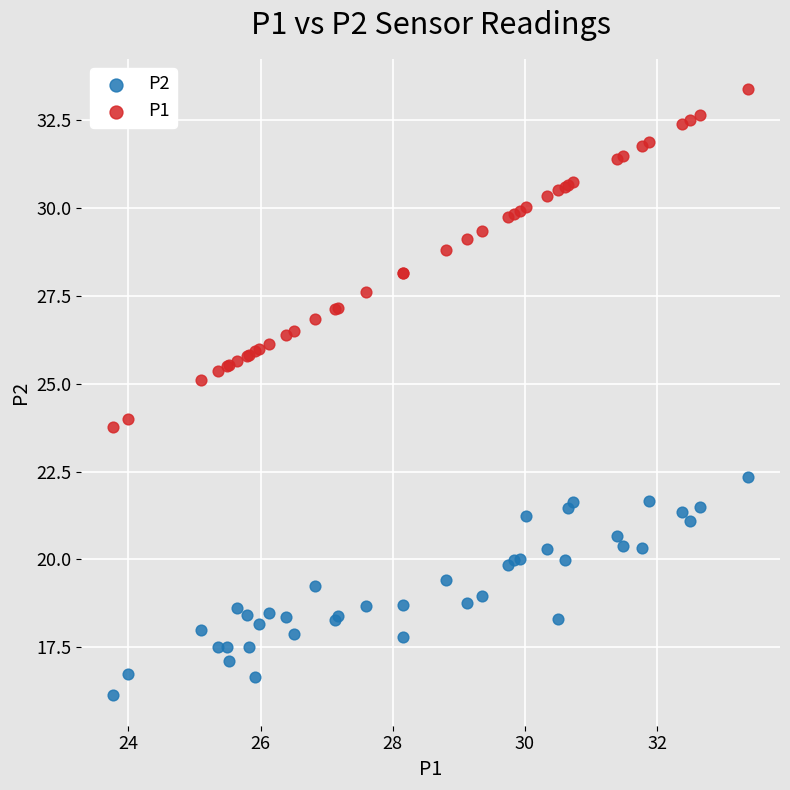

What are all the series names shown in the legend?

P2, P1